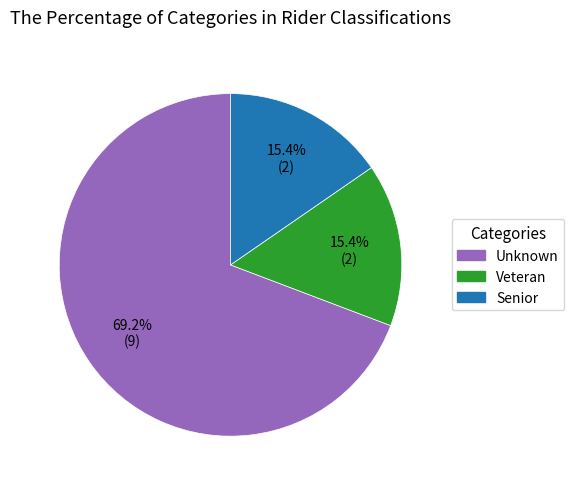

What is the ratio of the value at Veteran to the value at Senior?

1.0